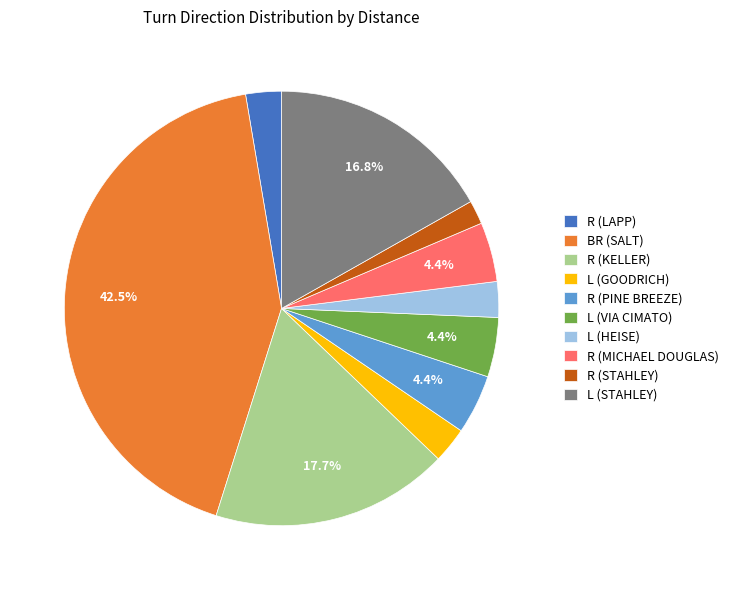

Combined, do R (STAHLEY) and R (LAPP) account for over 50%?

No